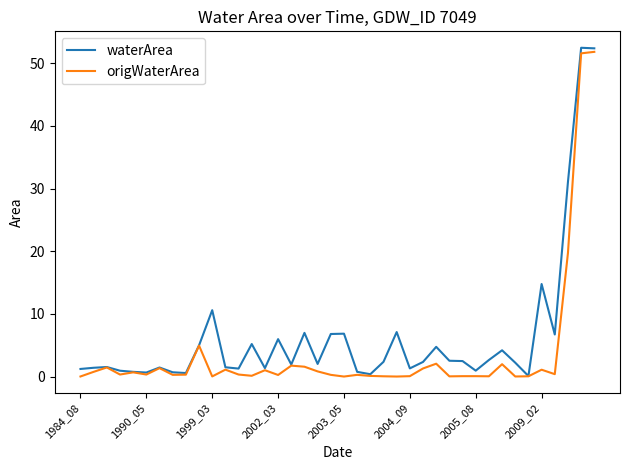

What is the difference between the maximum and minimum values in the origWaterArea series?

51.8